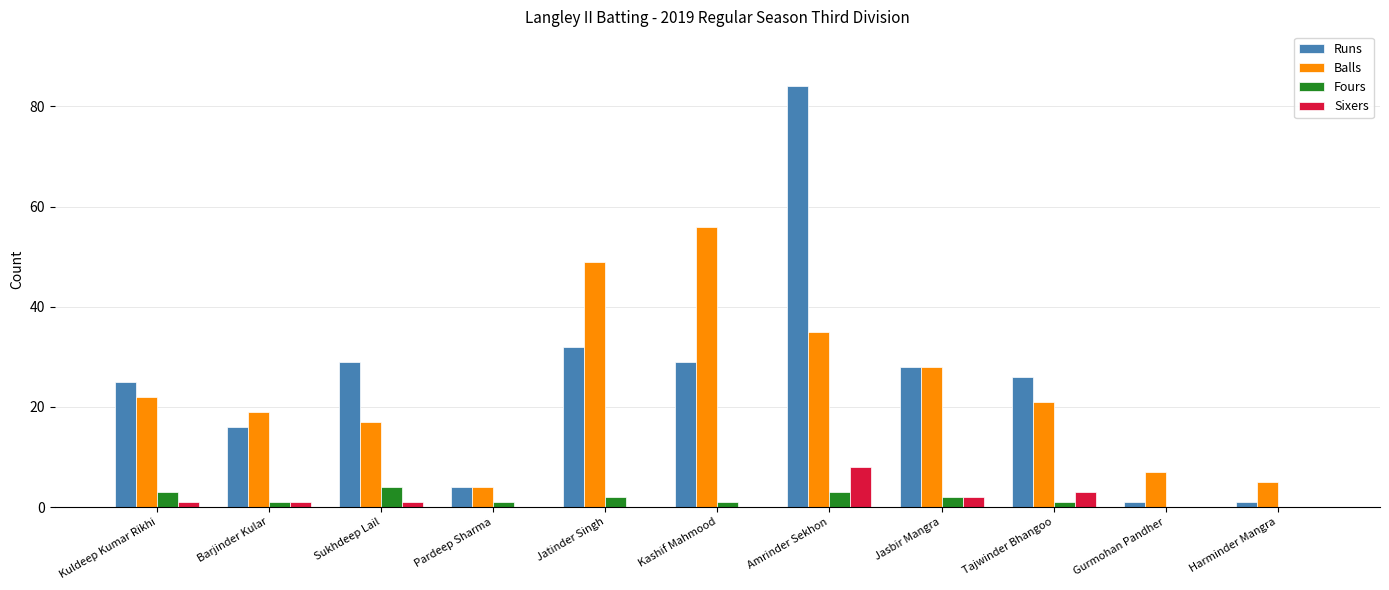

How many data points does each series have?

11